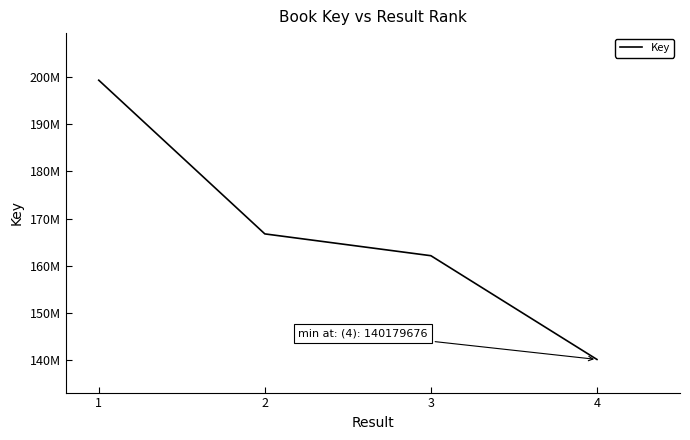

Does the chart display data point markers on the line(s)?

No